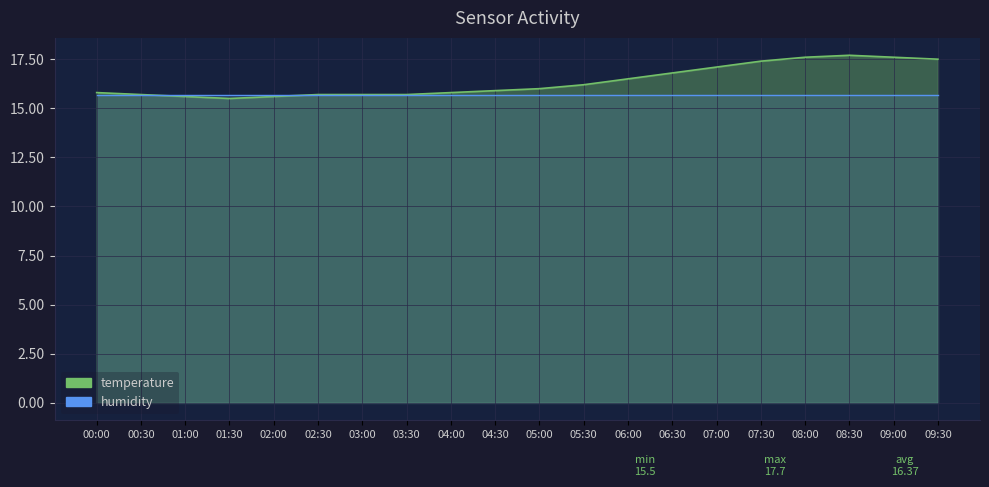

Which has a higher value, 04:30 or 08:30?

08:30